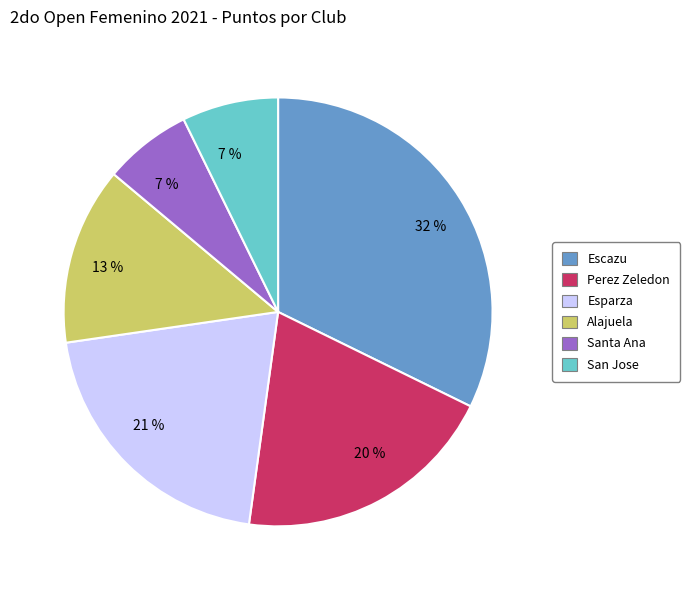

To the nearest percent, what is the average slice percentage?

17%